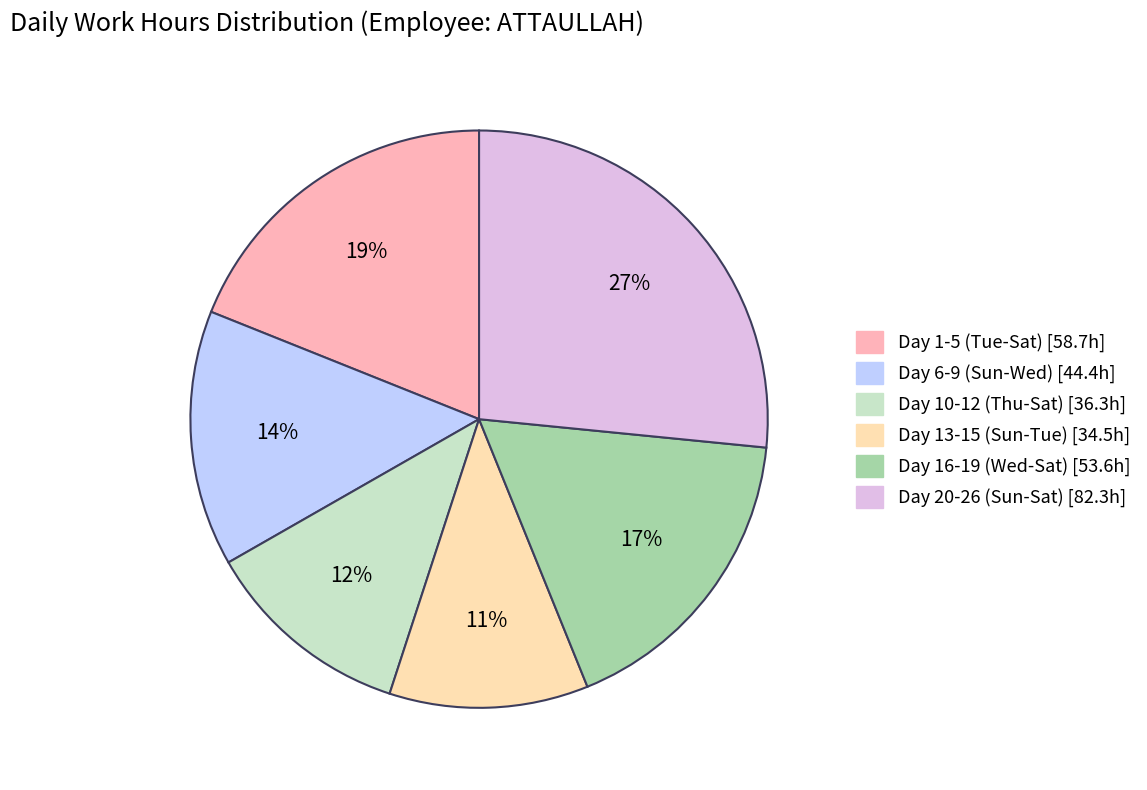

To the nearest percent, what is the average slice percentage?

17%